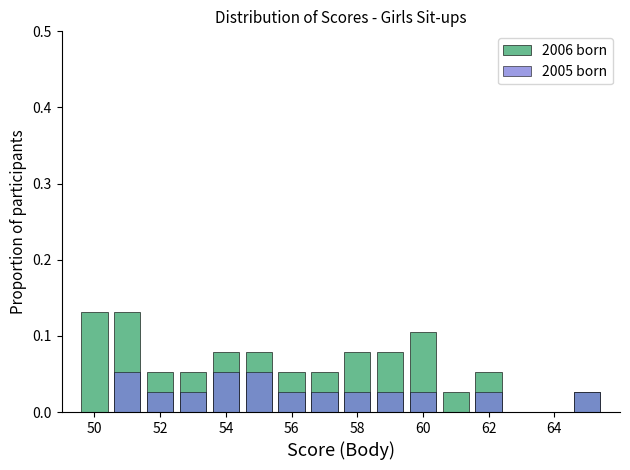

How many bars are there in each group?

2